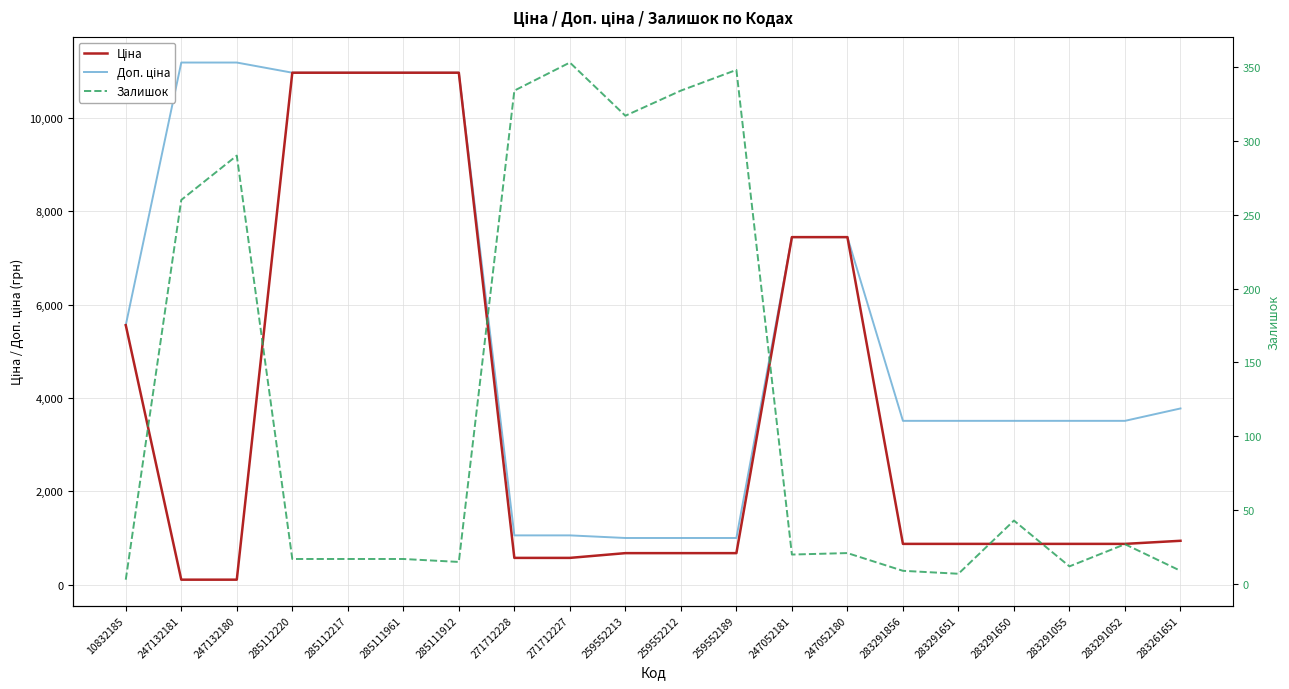

At which category is the sum across all series the highest?

285112220